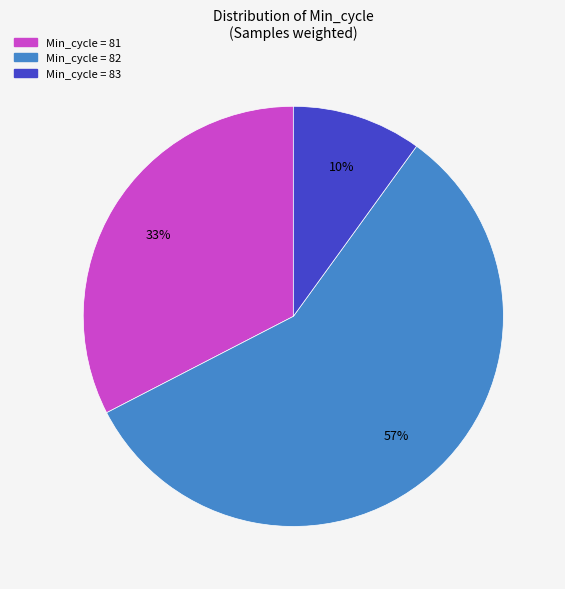

Count the number of slices in the pie.

3